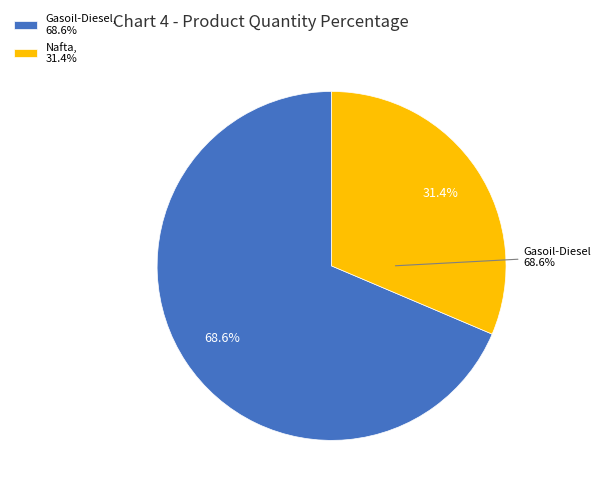

Does Nafta represent more than half of the total?

No